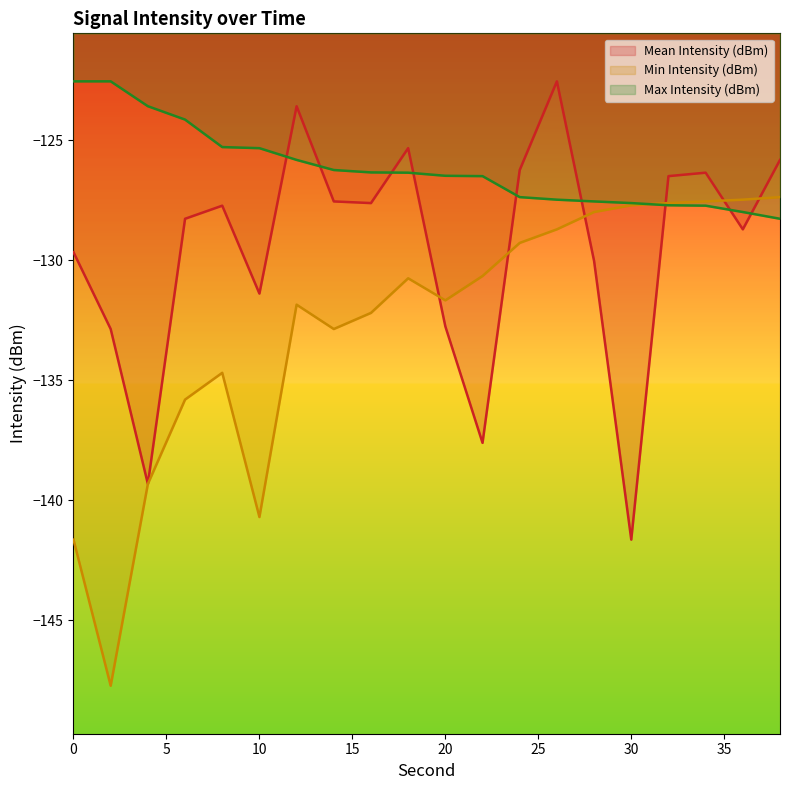

True or false: Mean Intensity (dBm) and Min Intensity (dBm) cross at least once.

True